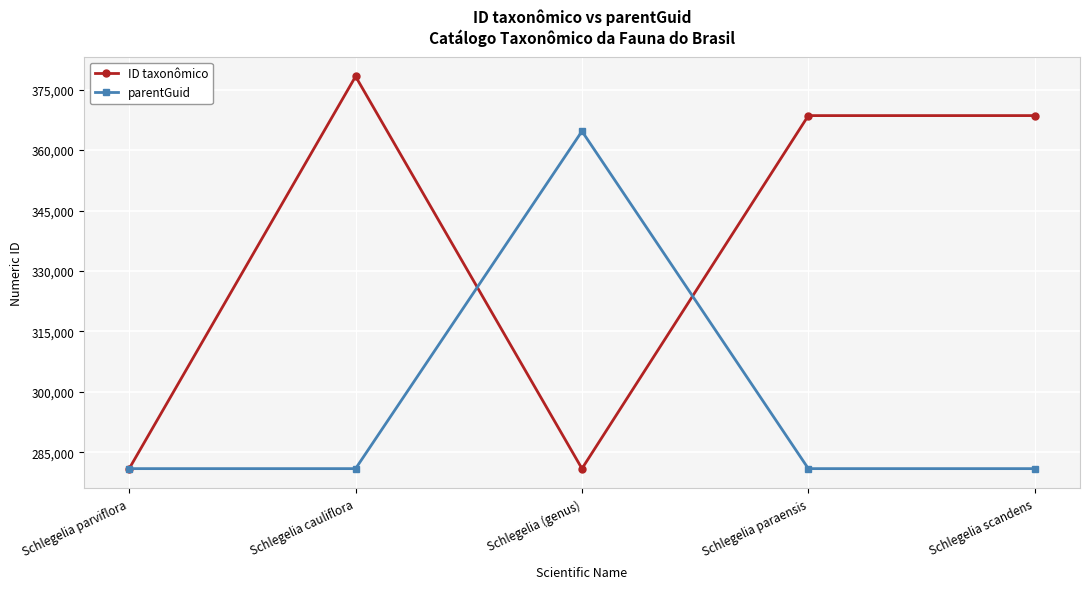

Which series has the largest total across all categories?

ID taxonômico